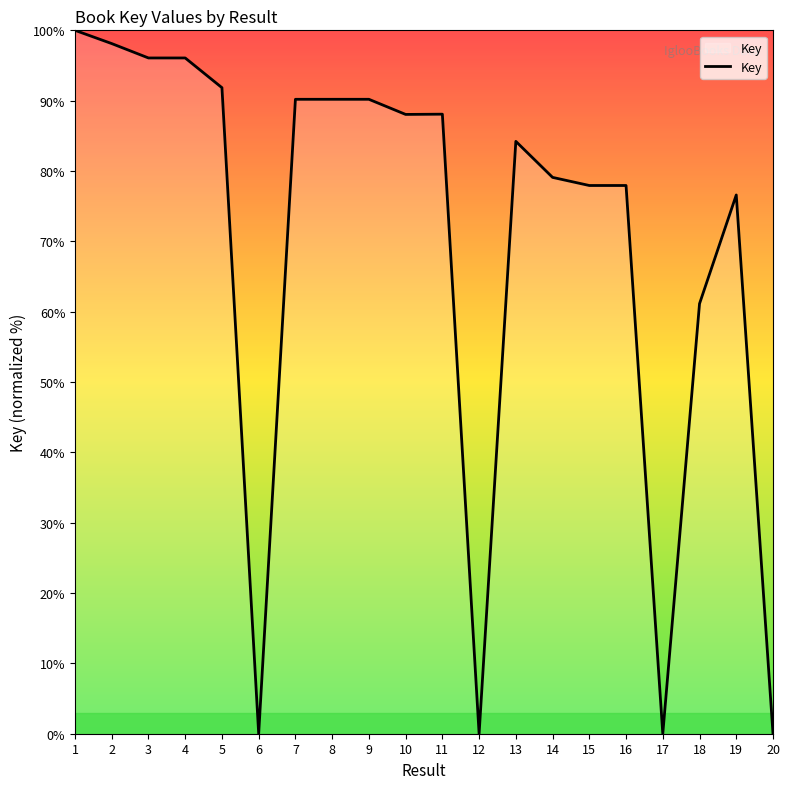

What is the difference between the maximum and minimum values?

100.0